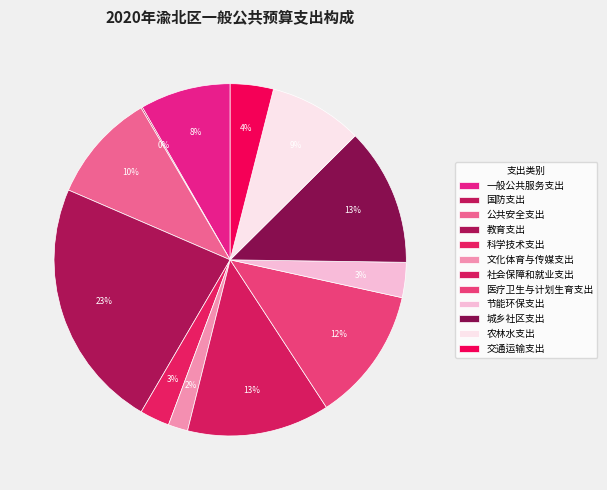

Rank the categories by value from highest to lowest.

教育支出, 社会保障和就业支出, 城乡社区支出, 医疗卫生与计划生育支出, 公共安全支出, 农林水支出, 一般公共服务支出, 交通运输支出, 节能环保支出, 科学技术支出, 文化体育与传媒支出, 国防支出